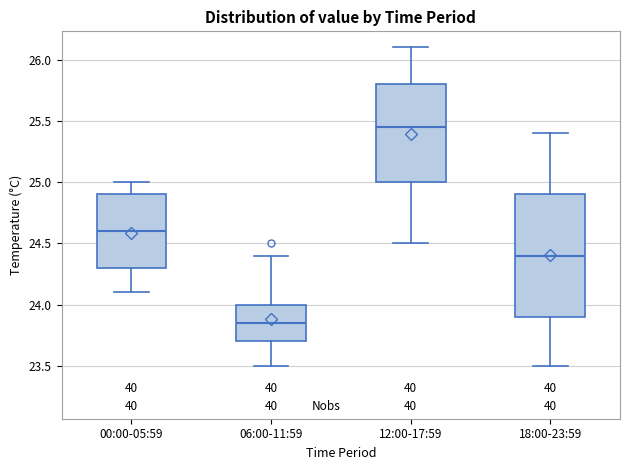

Reading left to right, transcribe this box plot: for each box, give where its median line is, the range the box spans, and where its two whiskers end, as read against the y-axis. The values are not printed on the chart, so give them approximately, as read against the axis.

00:00-05:59: median 24.60, box 24.30 to 24.90, whiskers 24.10 to 25.00
06:00-11:59: median 23.85, box 23.70 to 24.00, whiskers 23.50 to 24.40
12:00-17:59: median 25.45, box 25.00 to 25.80, whiskers 24.50 to 26.10
18:00-23:59: median 24.40, box 23.90 to 24.90, whiskers 23.50 to 25.40